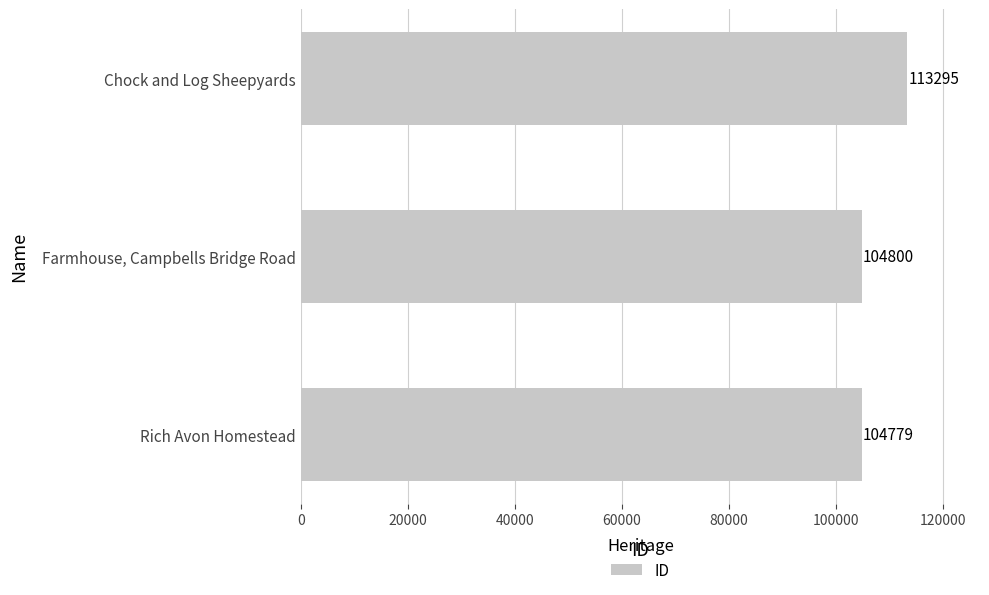

What value does the data have at Rich Avon Homestead, to the nearest 50?

104800